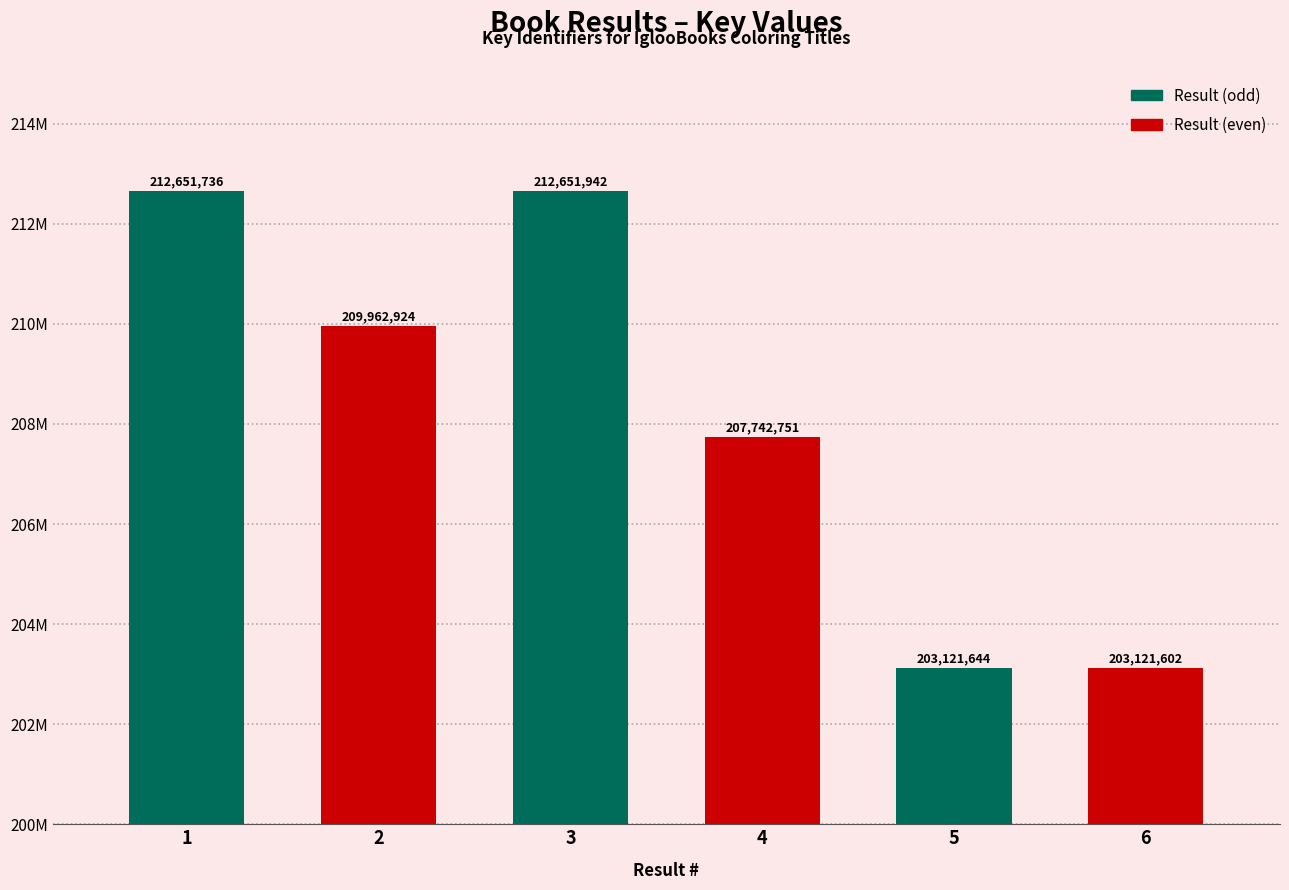

What is the change in value from Dino
Coloring to My Big Red Book
of Coloring?

-4621107